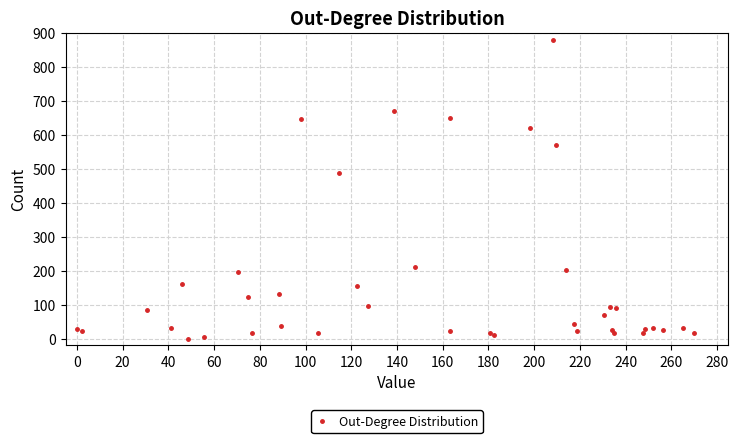

What Y value in the scatter plot is closest to 440?

488.7